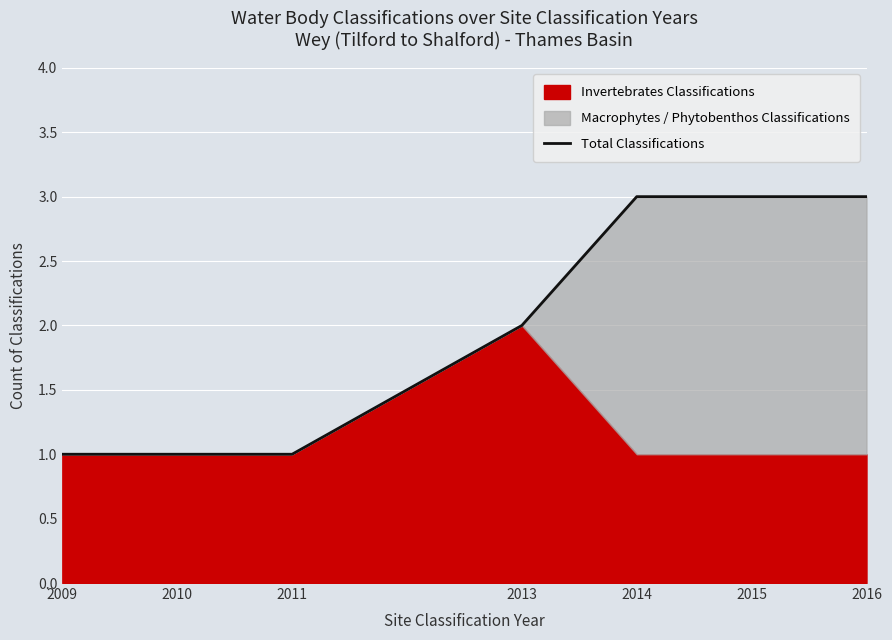

How many values are between 1 and 3?

7